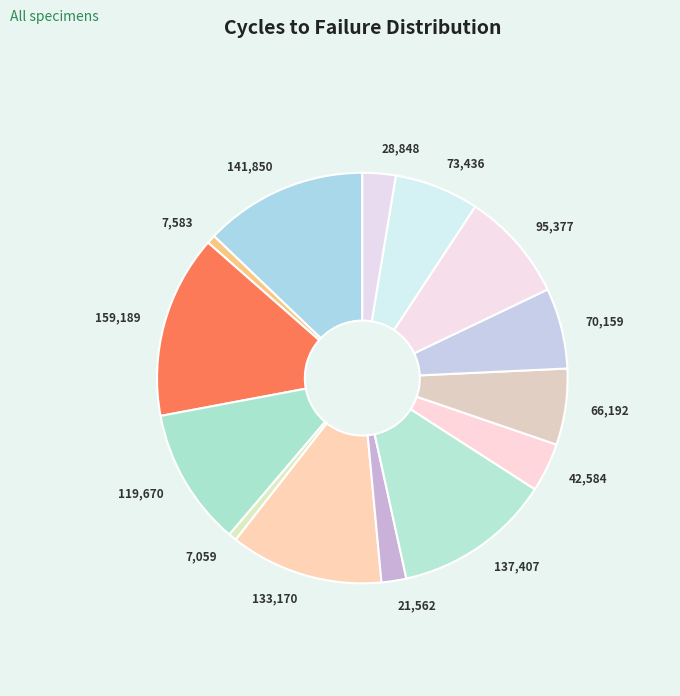

The 133,170 slice represents 27% of the pie. True or false?

False